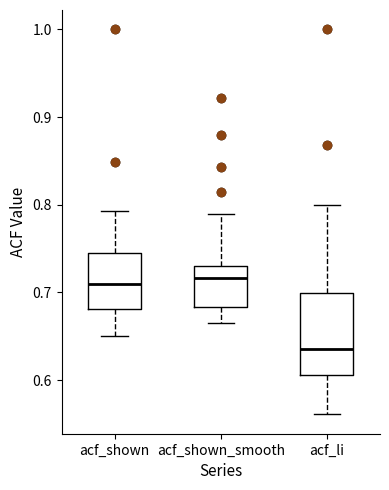

Reading left to right, transcribe this box plot: for each box, give where its median line is, the range the box spans, and where its two whiskers end, as read against the y-axis. The values are not printed on the chart, so give them approximately, as read against the axis.

acf_shown: median 0.71, box 0.68 to 0.75, whiskers 0.65 to 0.79
acf_shown_smooth: median 0.72, box 0.68 to 0.73, whiskers 0.67 to 0.79
acf_li: median 0.64, box 0.61 to 0.70, whiskers 0.56 to 0.80